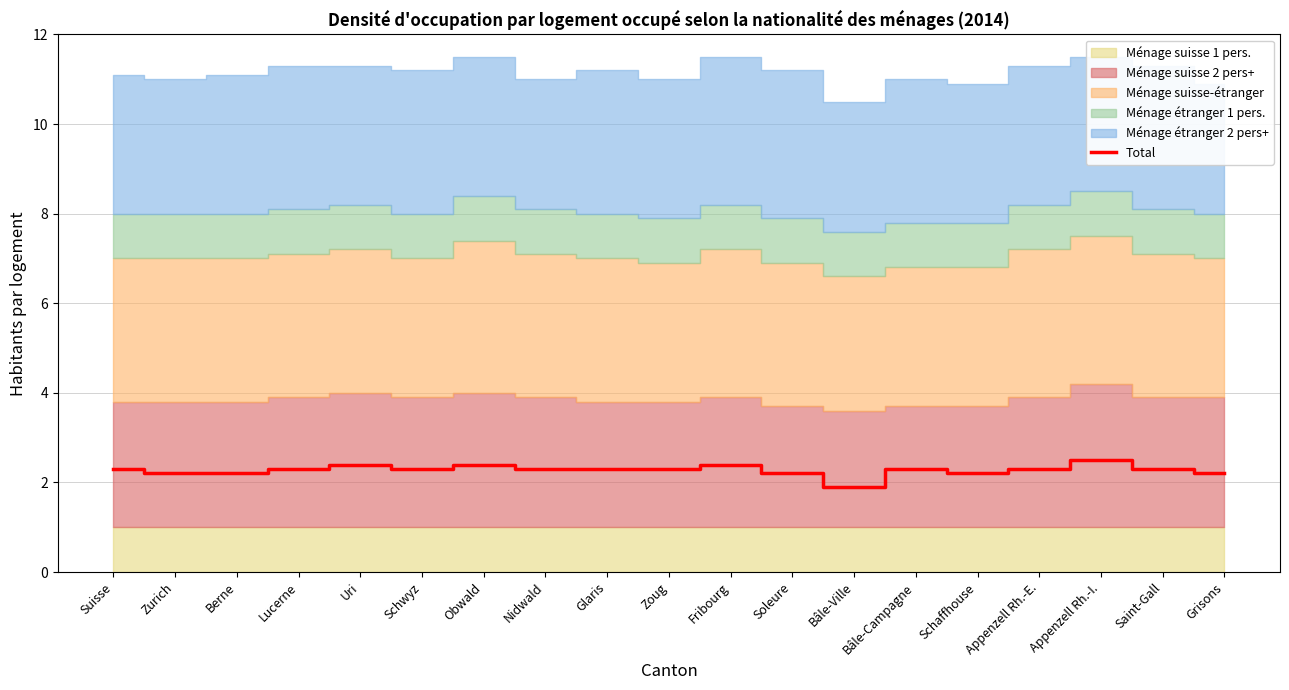

How many data points are above 2?

18